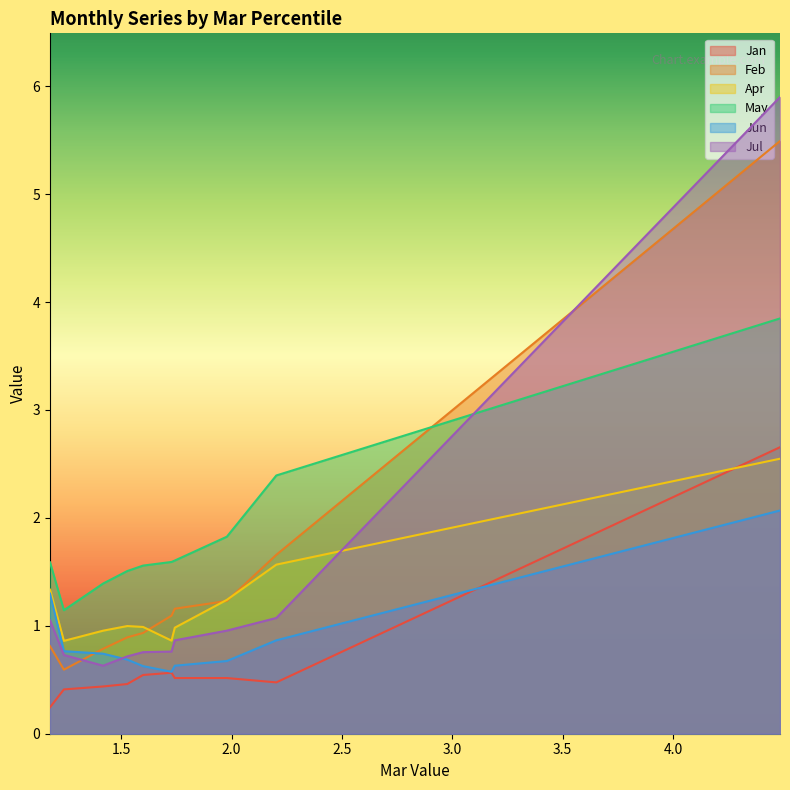

What is the minimum value for Feb?

0.6